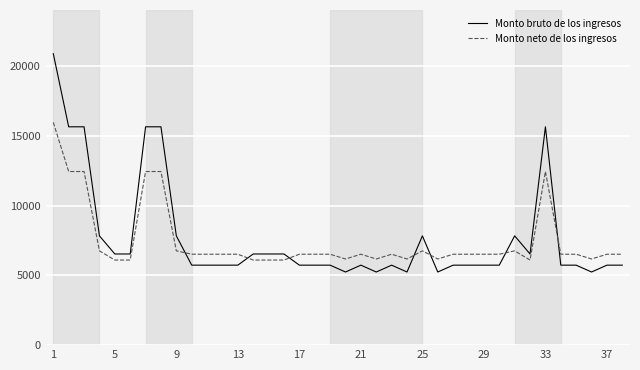

What are all the series names shown in the legend?

Monto bruto de los ingresos, Monto neto de los ingresos